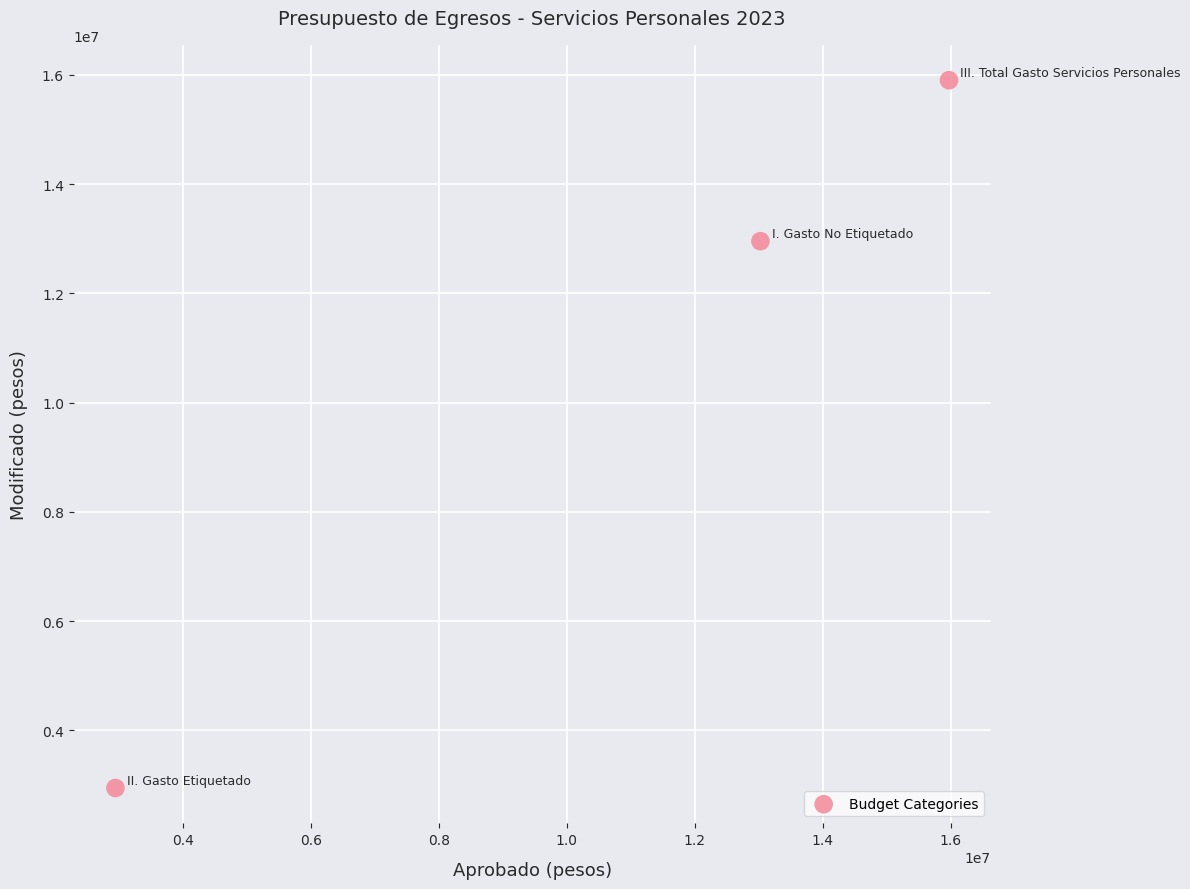

What Y value in the scatter plot is closest to 9425340?

12957428